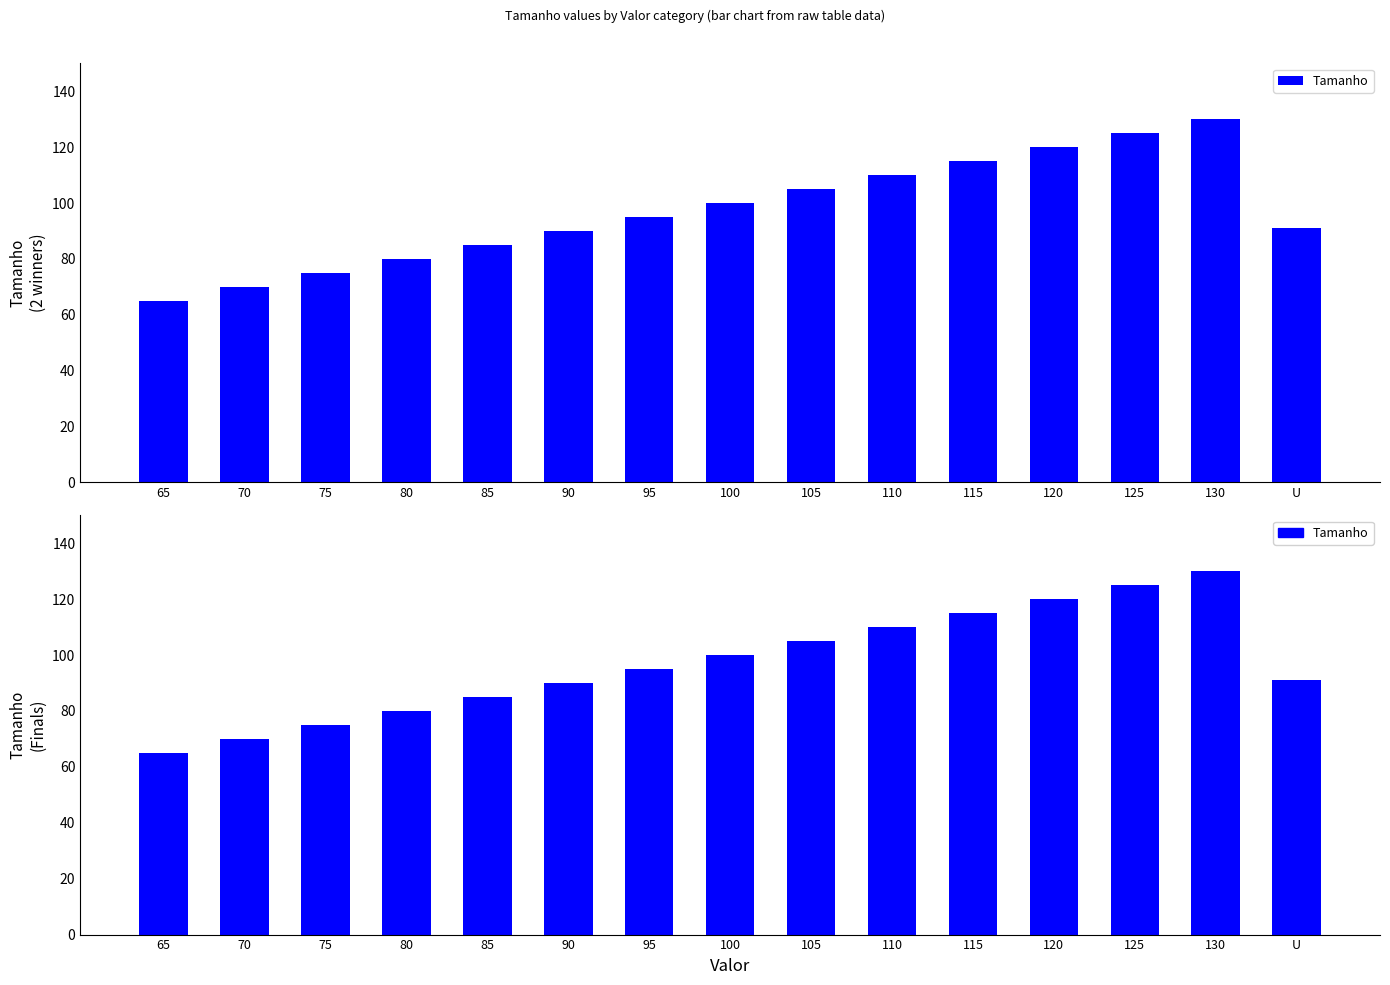

List the labels in order of value, largest first.

130, 125, 120, 115, 110, 105, 100, 95, U, 90, 85, 80, 75, 70, 65